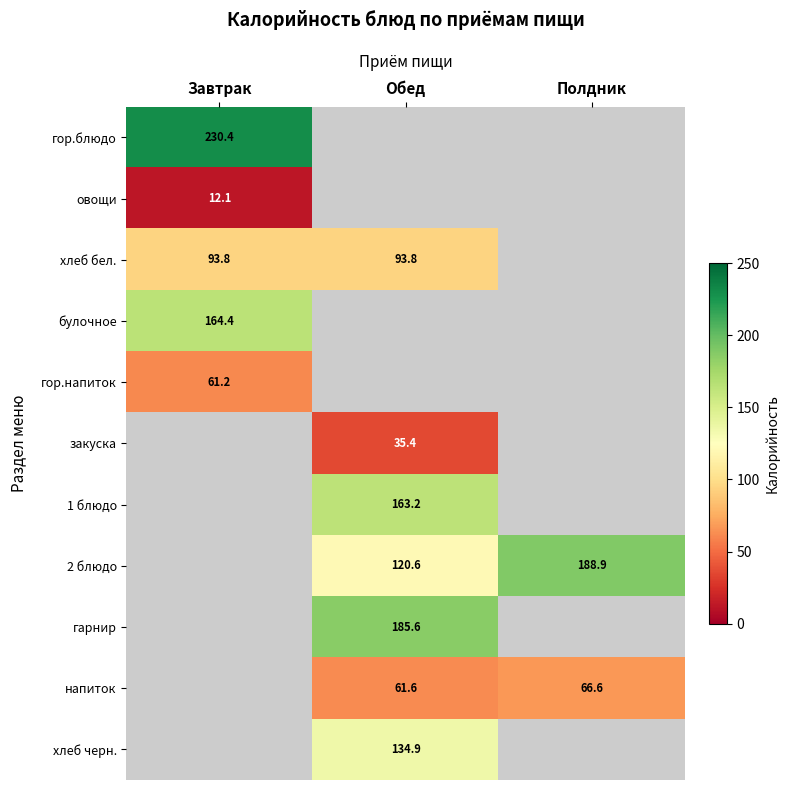

What is the greatest value displayed?

230.4